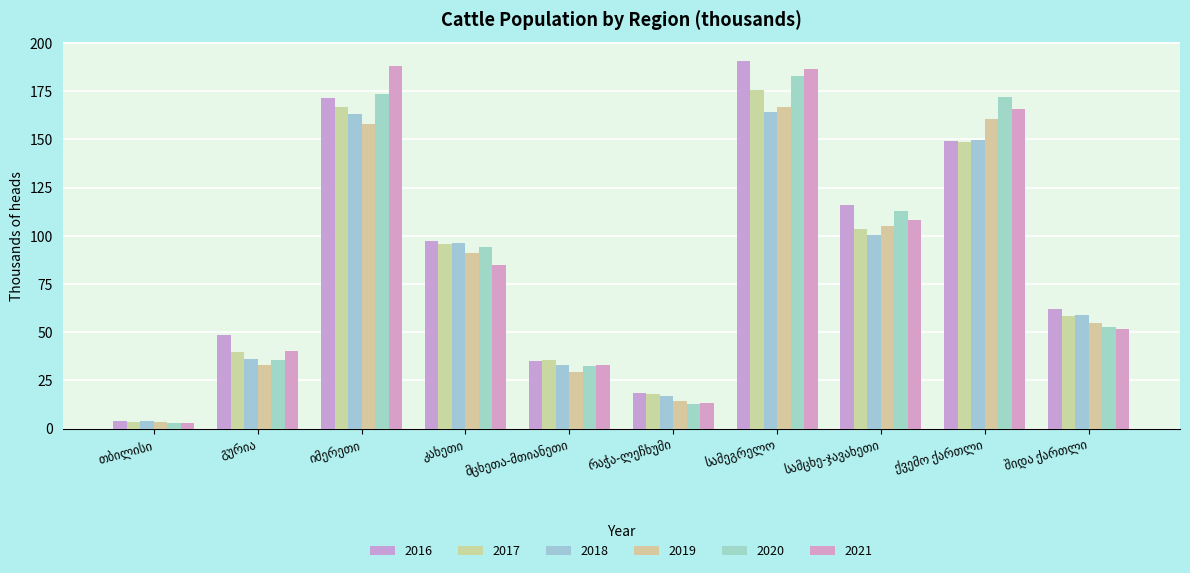

Which category has the highest value in the 2020 series?

სამეგრელო